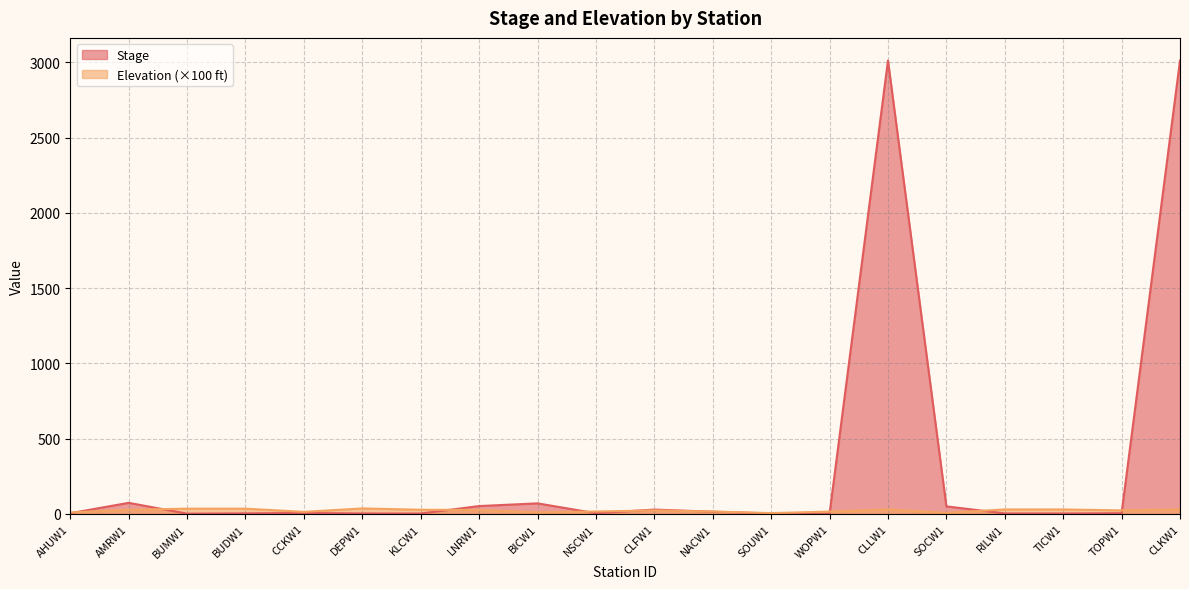

At which category does Stage reach its first local peak?

AMRW1